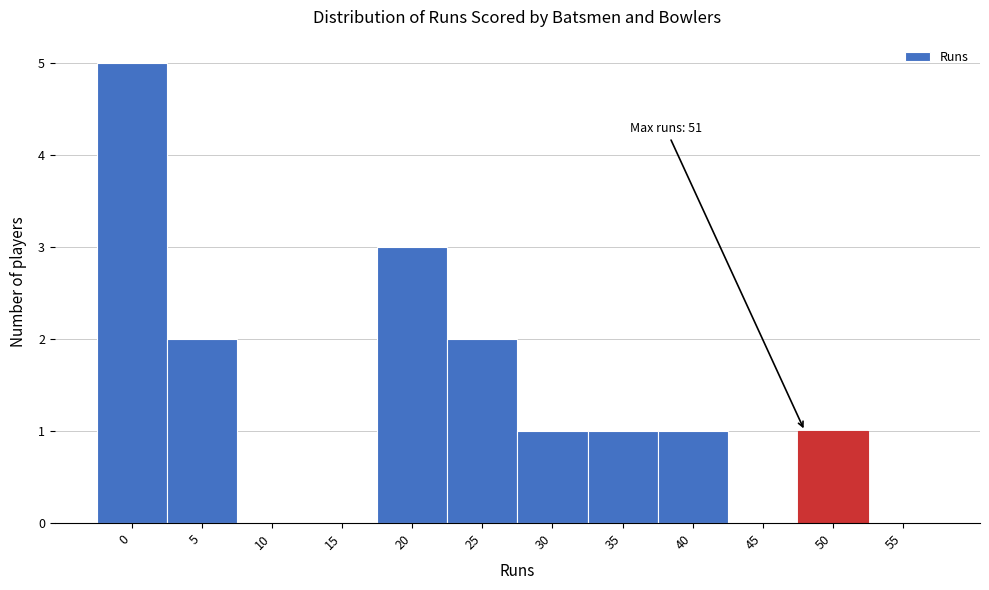

Reading left to right, extract all data points from this chart.

0=5	5=2	10=0	15=0	20=3	25=2	30=1	35=1	40=1	45=0	50=1	55=0